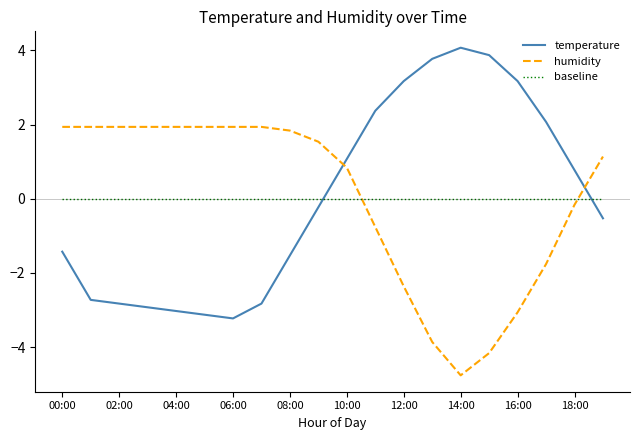

Does the chart display data point markers on the line(s)?

No